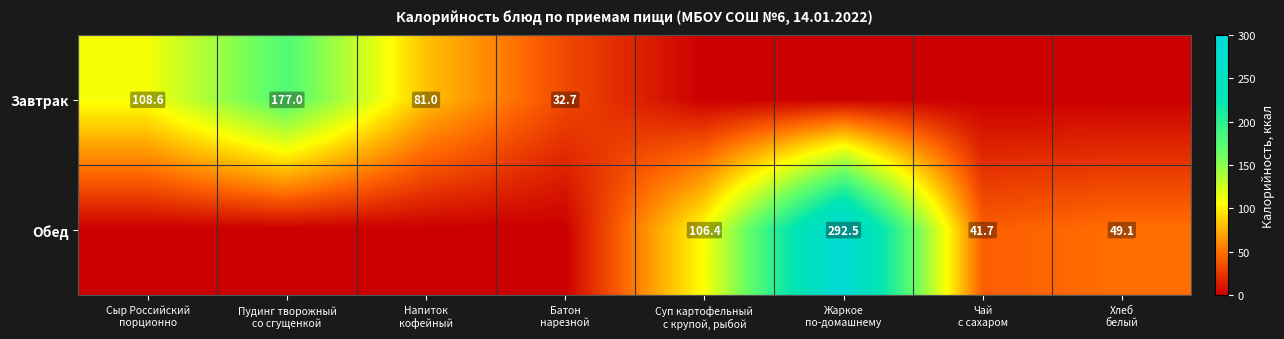

How many values in the Завтрак series exceed 32?

4